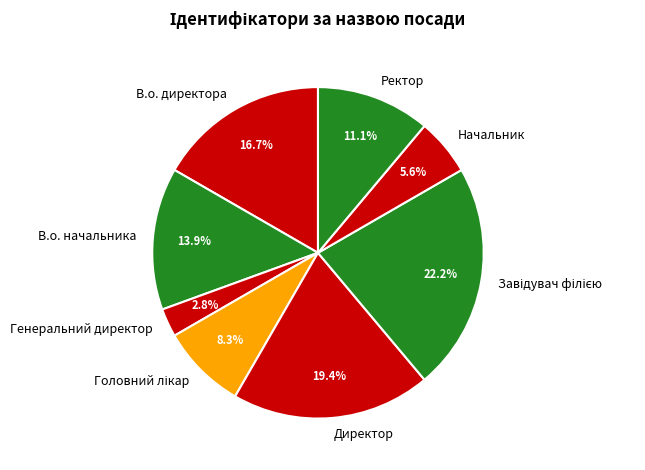

What percentage is the Ректор slice, to the nearest percent?

11%